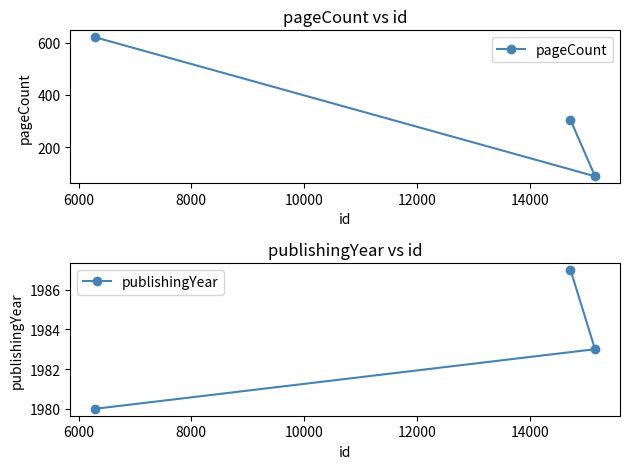

What is the value of the pageCount point at the 3rd from the left?

88